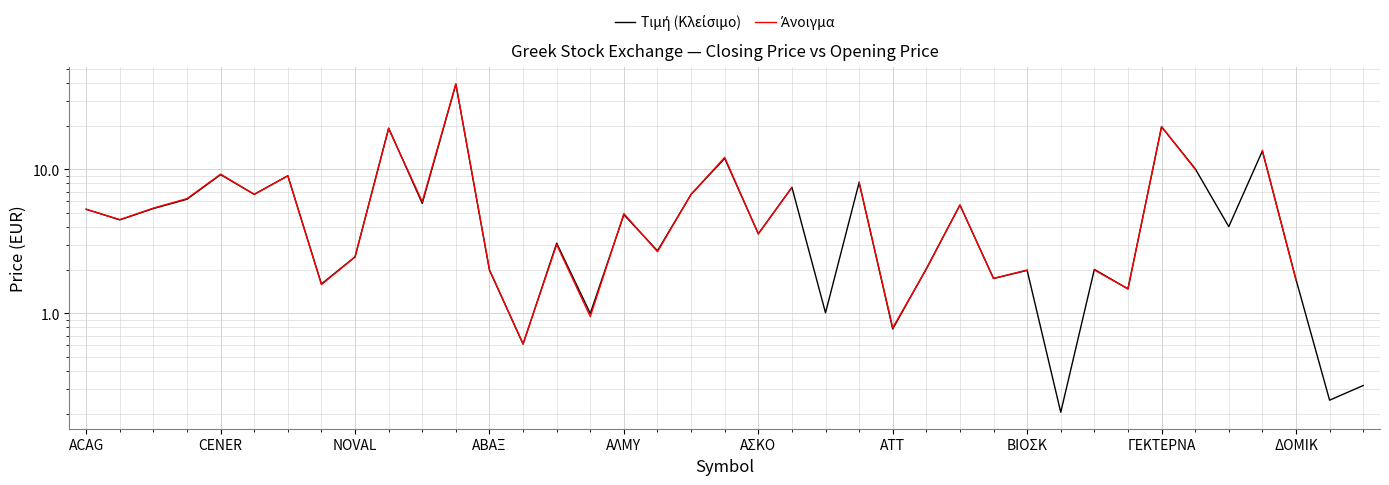

How many categories are shown in the chart?

39